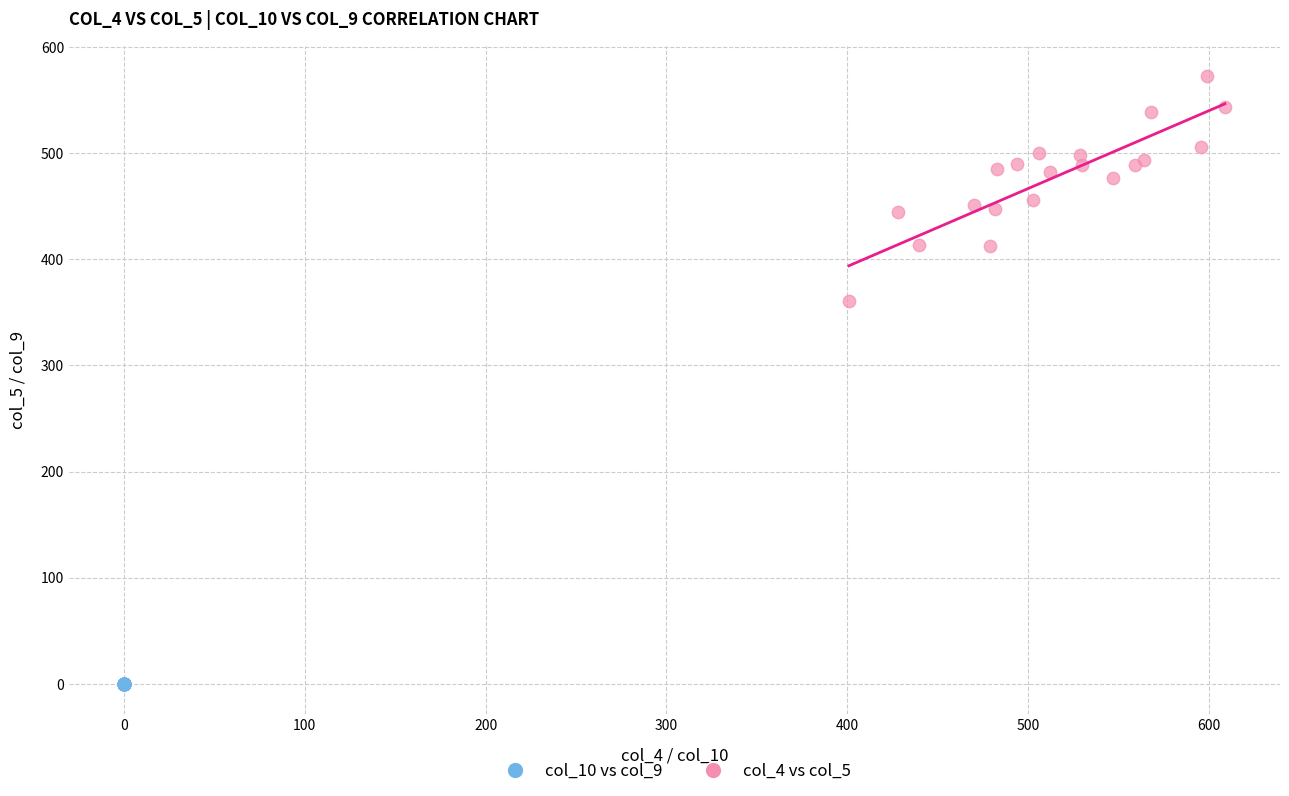

Which series contains the lowest Y value?

col_10 vs col_9